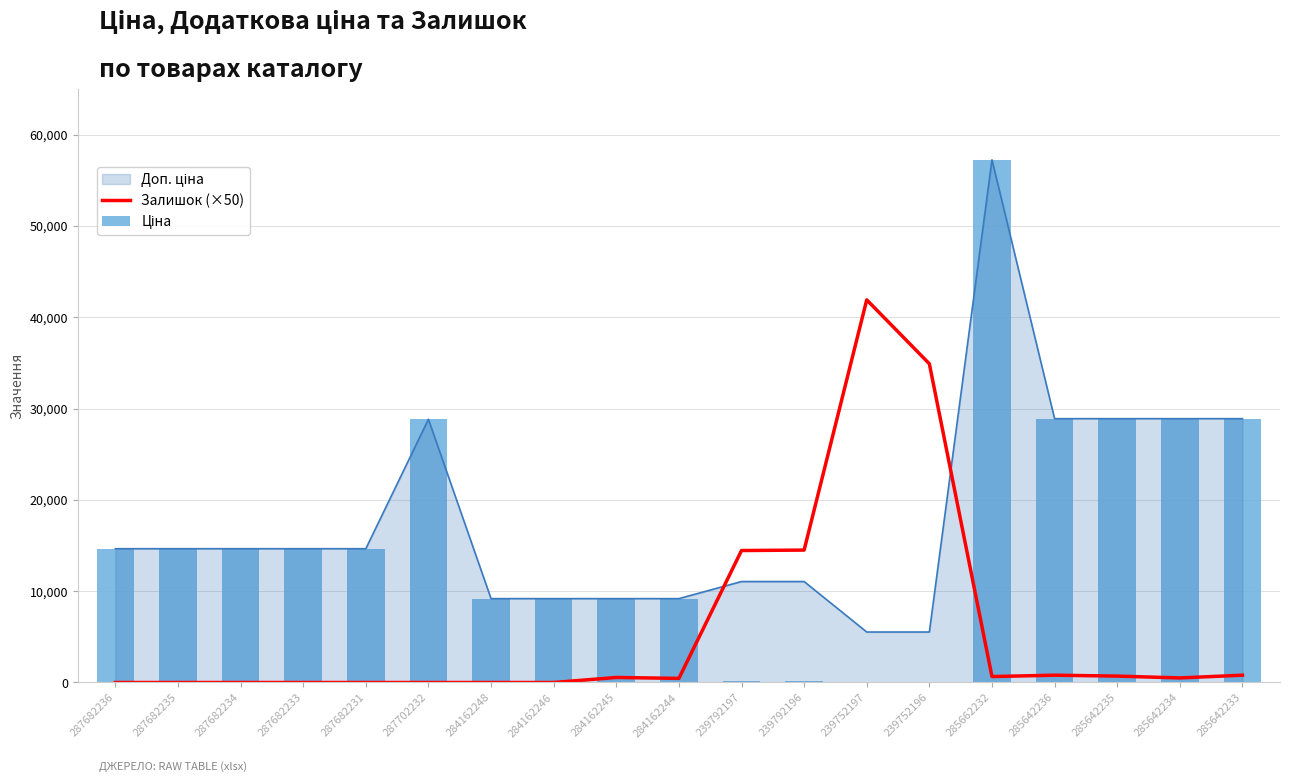

At which category does the chart reach its peak across all series?

285662232